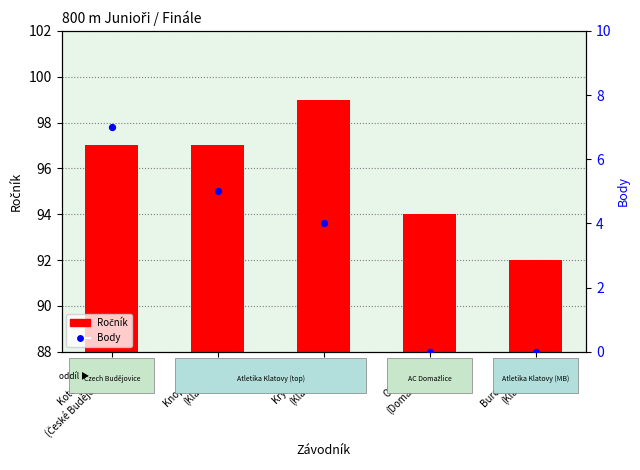

Which series contains the highest Y value?

Ročník